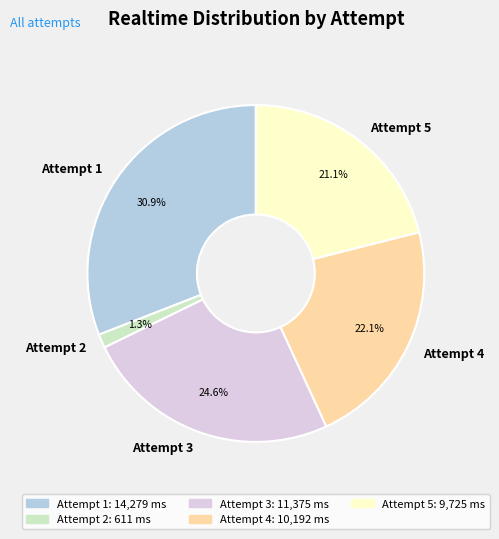

Is there a majority slice in this chart?

No